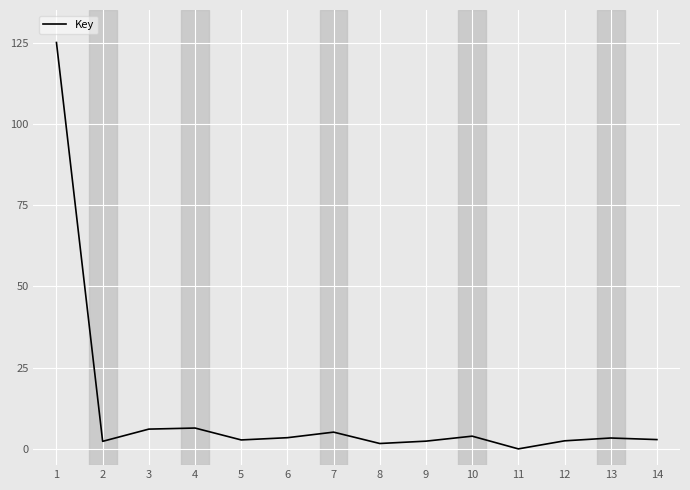

How many lines are shown in the chart?

1